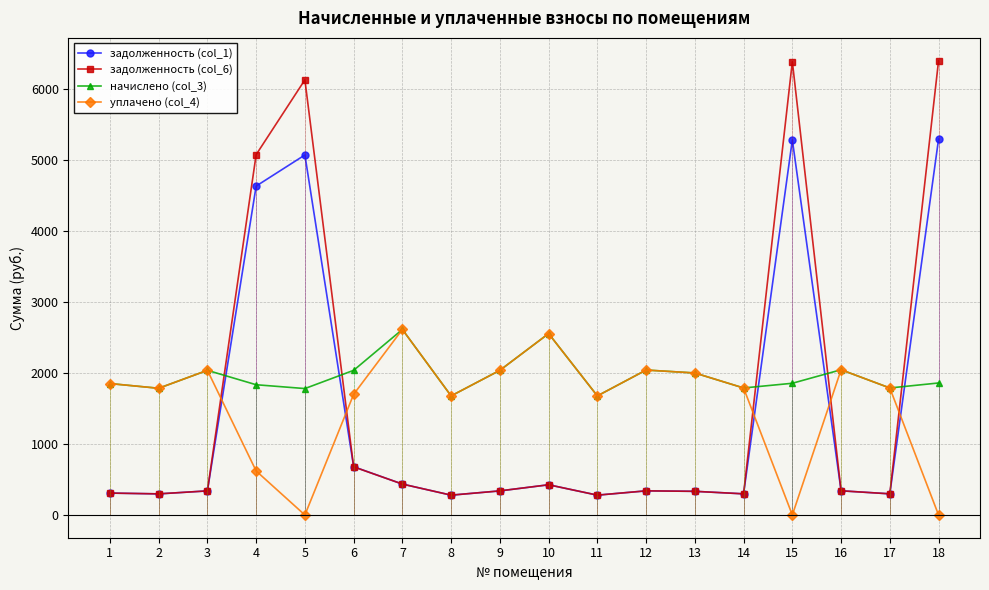

What are all the series names shown in the legend?

задолженность (col_1), задолженность (col_6), начислено (col_3), уплачено (col_4)